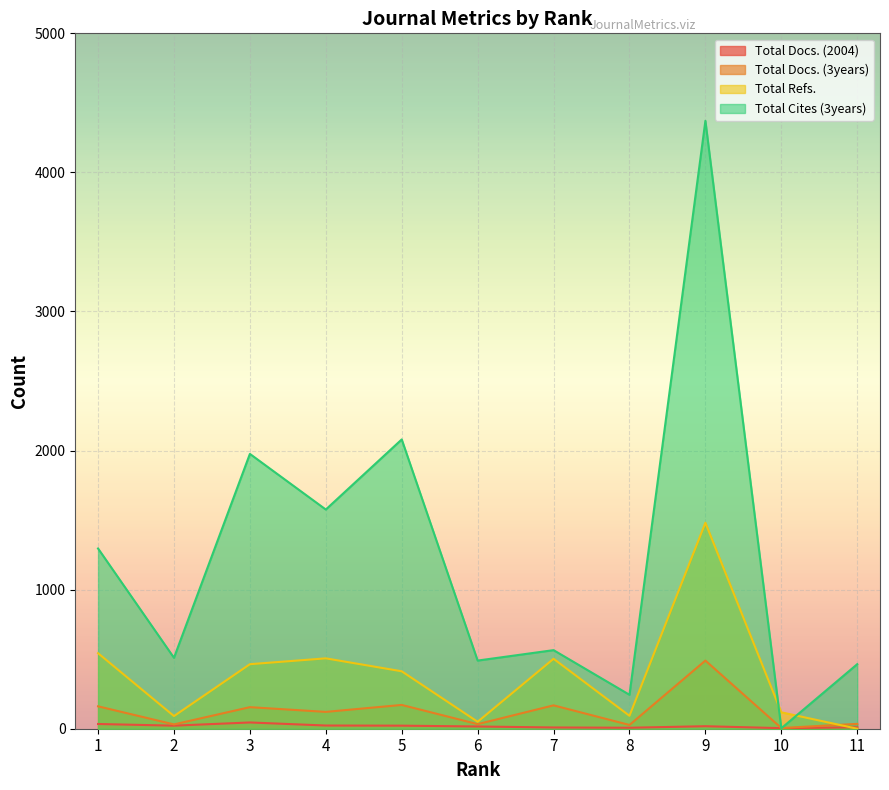

At which label is Total Refs. closest to 740?

1